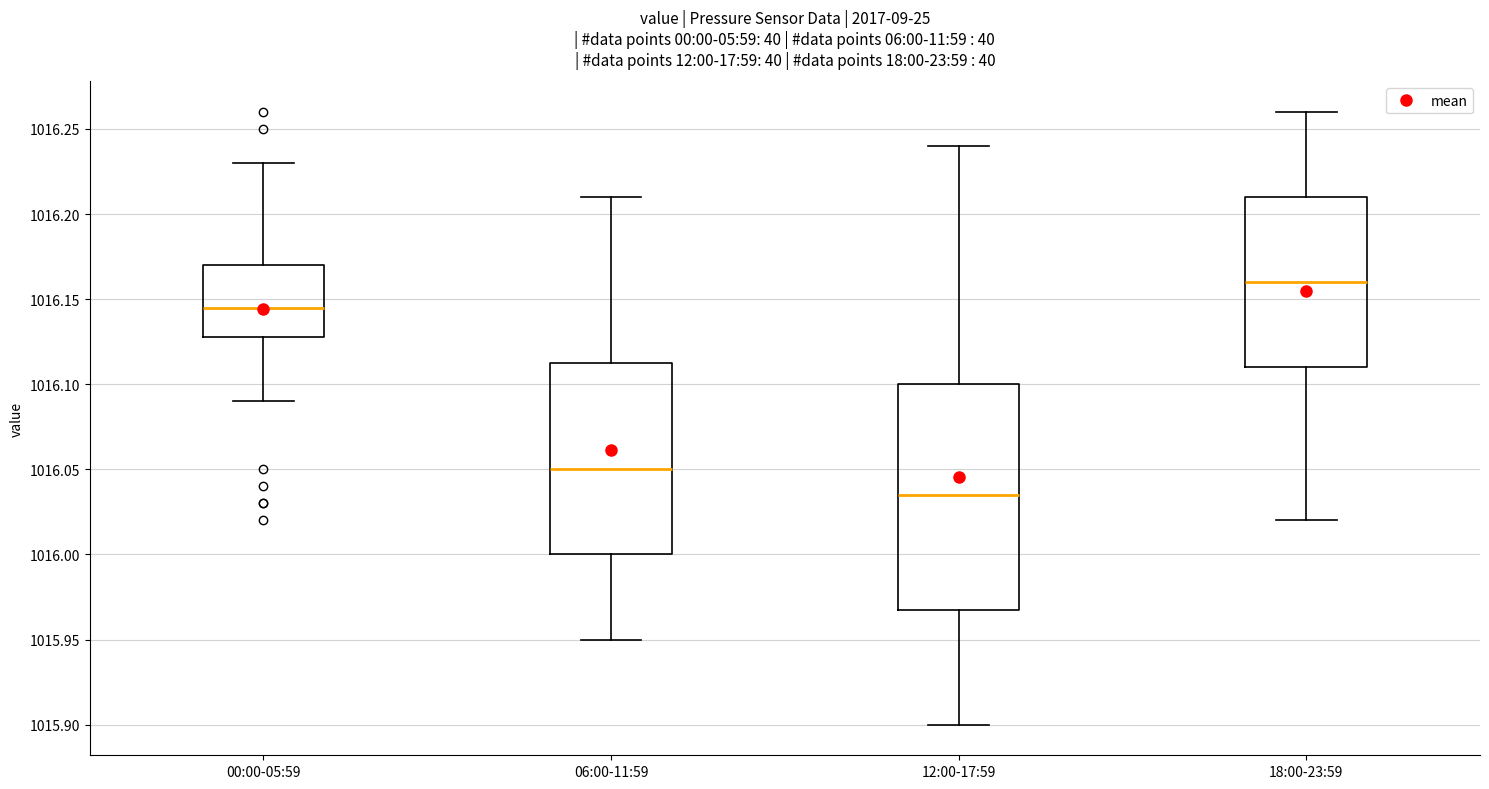

Reading left to right, transcribe this box plot: for each box, give where its median line is, the range the box spans, and where its two whiskers end, as read against the y-axis. The values are not printed on the chart, so give them approximately, as read against the axis.

00:00-05:59: median 1016.145, box 1016.130 to 1016.170, whiskers 1016.090 to 1016.230
06:00-11:59: median 1016.050, box 1016.000 to 1016.115, whiskers 1015.950 to 1016.210
12:00-17:59: median 1016.035, box 1015.970 to 1016.100, whiskers 1015.900 to 1016.240
18:00-23:59: median 1016.160, box 1016.110 to 1016.210, whiskers 1016.020 to 1016.260